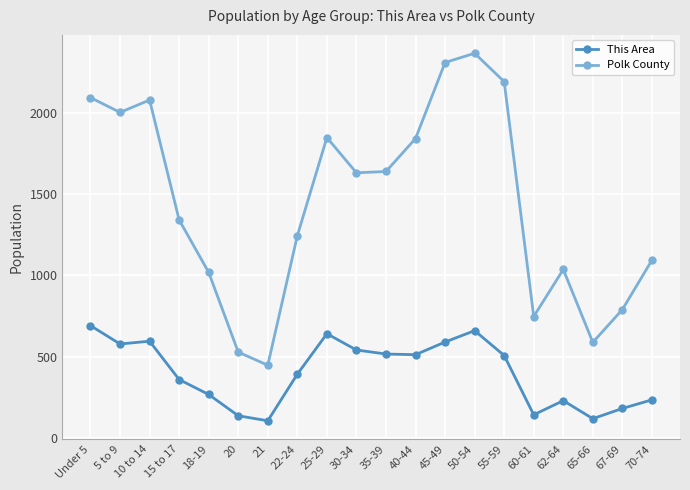

Where does the Polk County series first go above 1632?

Under 5